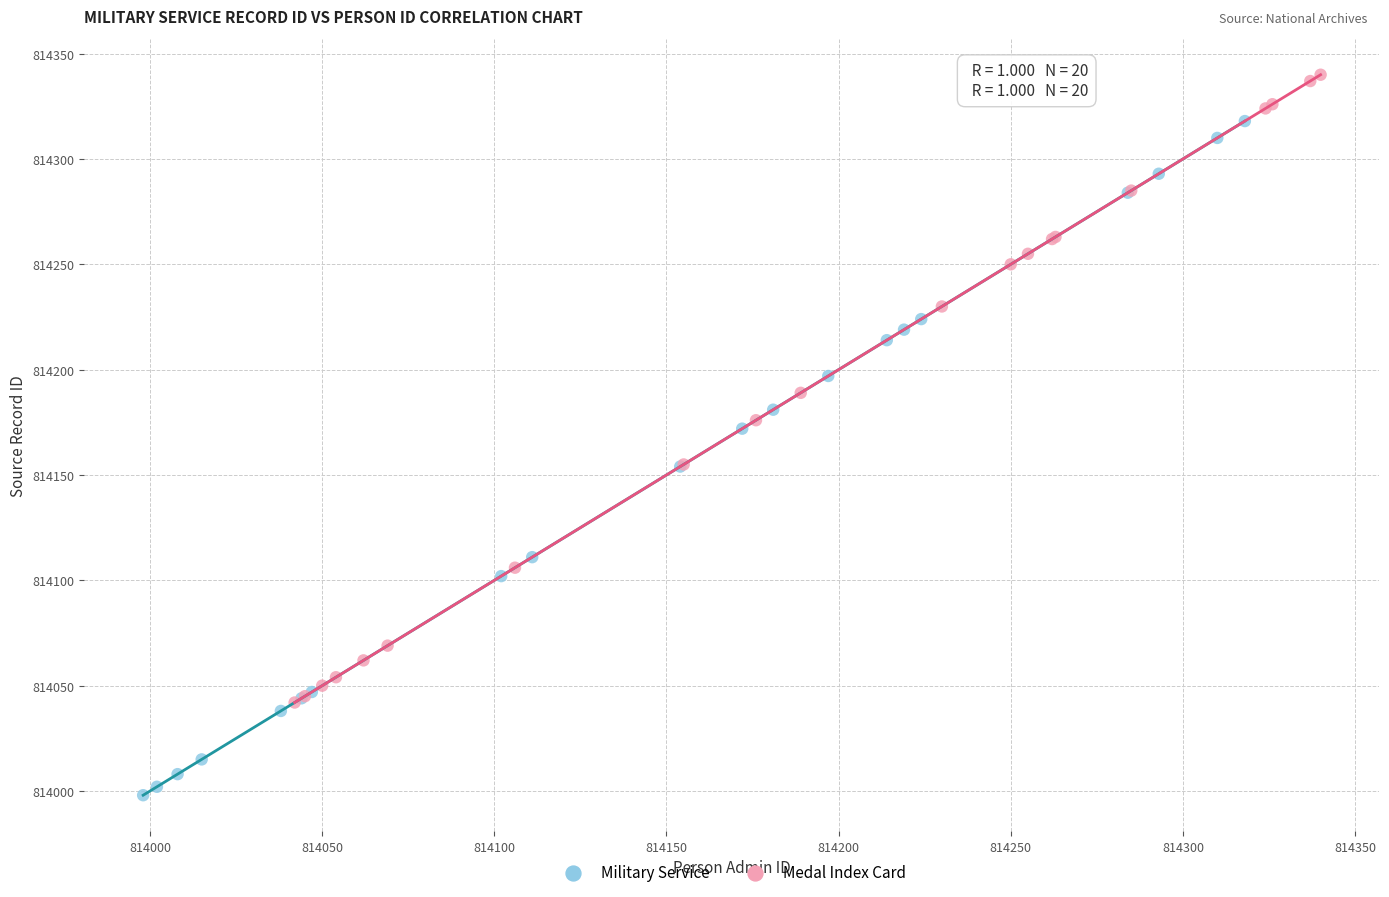

Which series contains the highest Y value?

Medal Index Card